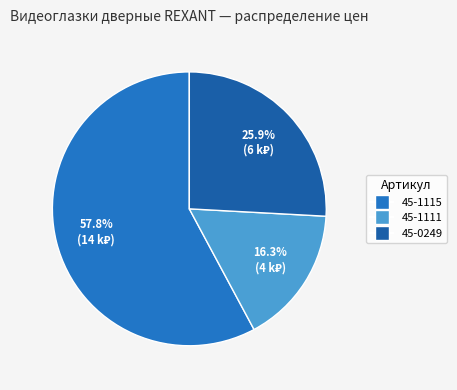

How many segments does this pie chart have?

3